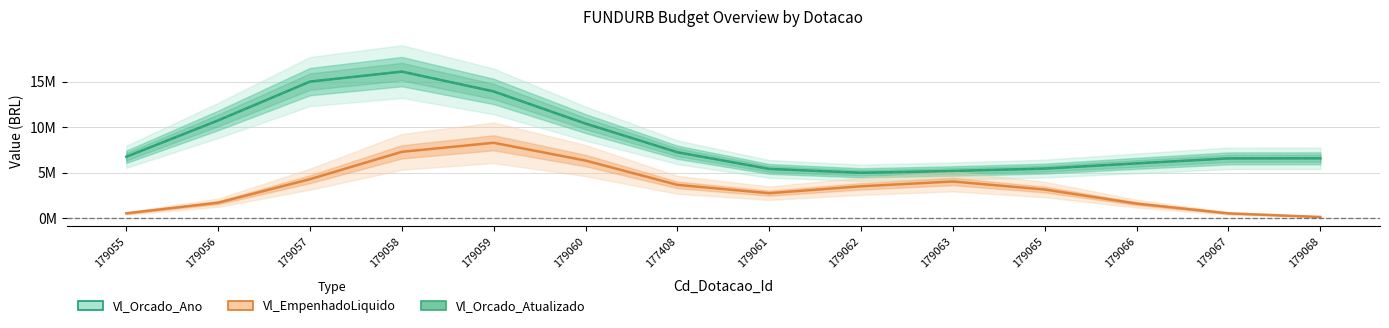

Reading right to left, transcribe all the data shown in this chart.

Vl_Orcado_Ano: 179068=6570624.1	179067=6561639.6	179066=6015253.4	179065=5439849.8	179063=5179730.8	179062=4979861.7	179061=5403537.0	177408=7237457.4	179060=10388596.7	179059=13921100.4	179058=16098489.6	179057=15001520.8	179056=10735800.0	179055=6739148.8
Vl_Orcado_Atualizado: 179068=6570624.1	179067=6561639.6	179066=6015253.4	179065=5439849.8	179063=5179730.8	179062=4979861.7	179061=5403537.0	177408=7237457.4	179060=10388596.7	179059=13921100.4	179058=16098489.6	179057=15001520.8	179056=10735800.0	179055=6739148.8
Vl_EmpenhadoLiquido: 179068=123782.1	179067=520742.4	179066=1590939.2	179065=3140233.4	179063=4022021.1	179062=3494824.5	179061=2735642.9	177408=3651709.4	179060=6322622.8	179059=8275951.6	179058=7282772.9	179057=4276256.6	179056=1693000.3	179055=525770.9